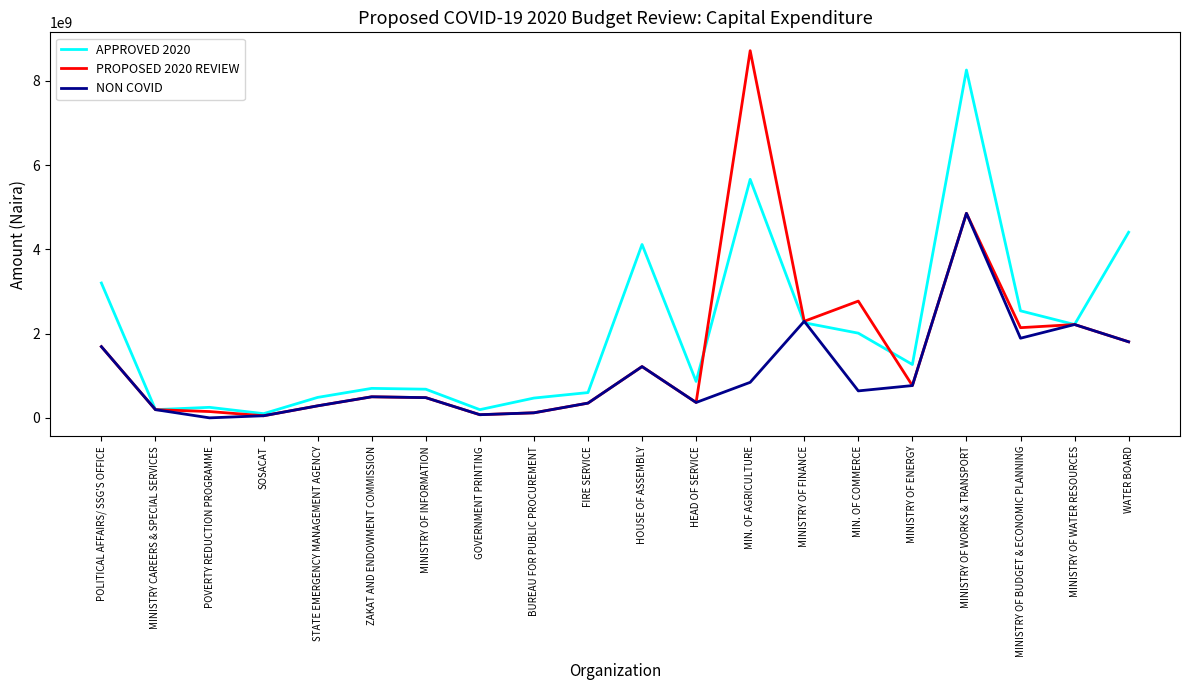

In NON COVID, how many points are lower than both neighbors (excluding endpoints)?

5